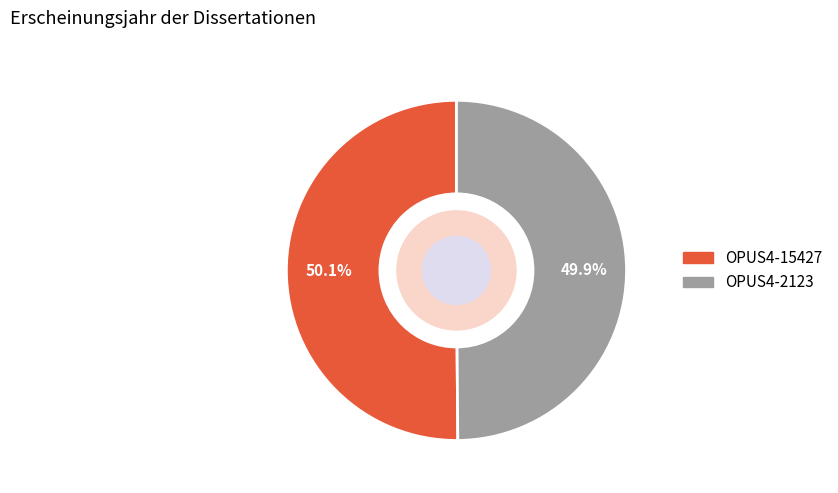

What percentage is the OPUS4-15427 slice, to the nearest percent?

50%